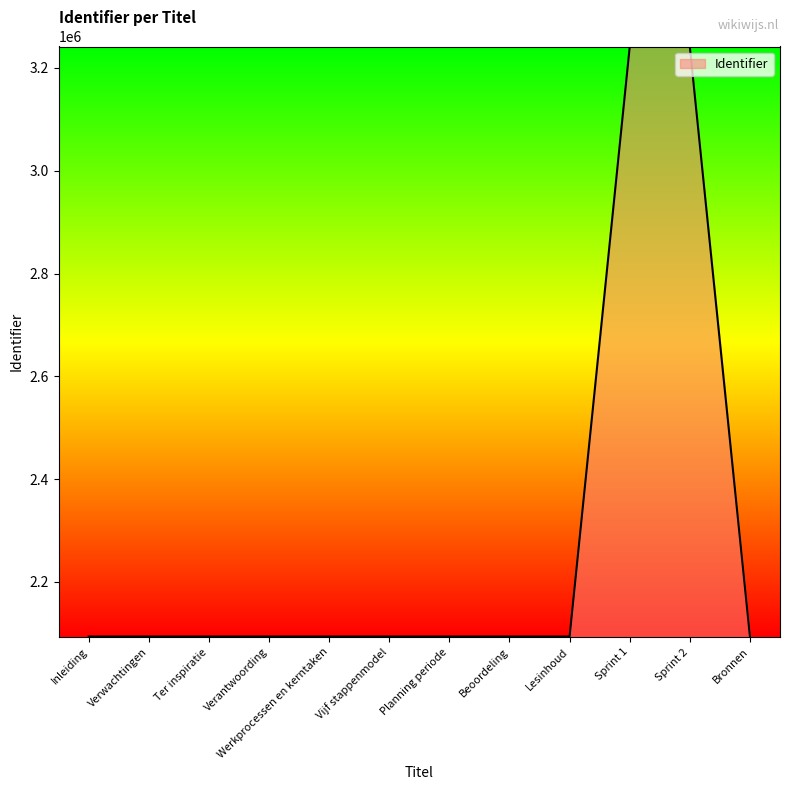

Approximately how many times larger is the value at Vijf stappenmodel compared to Verantwoording?

1.0